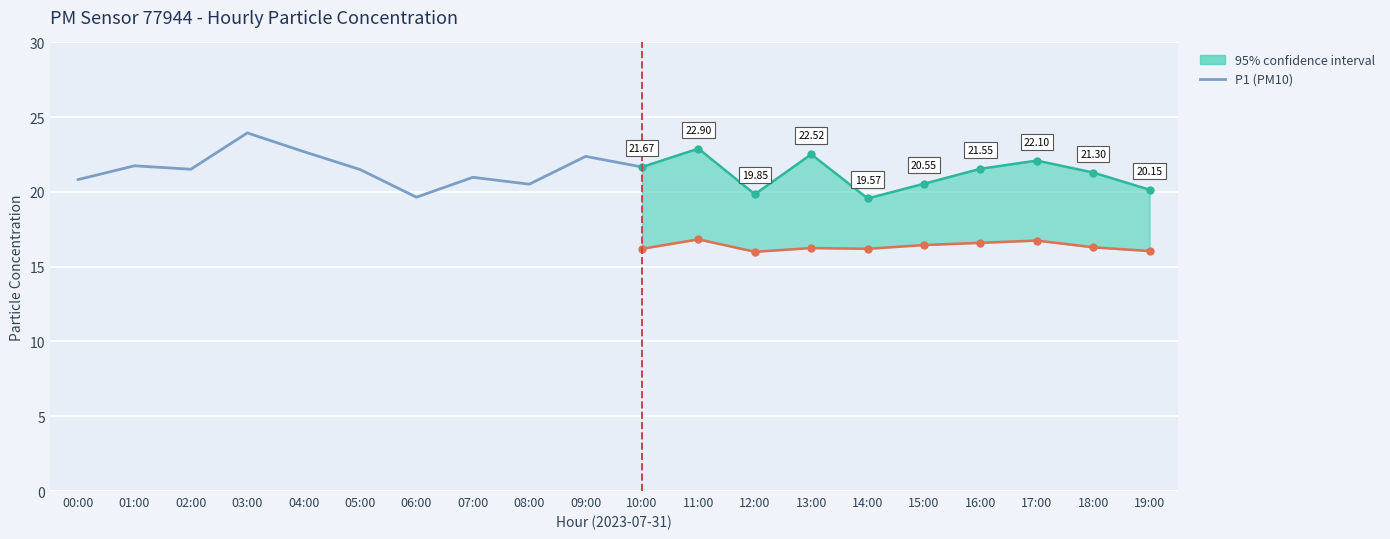

What position from the left is 00:00?

1